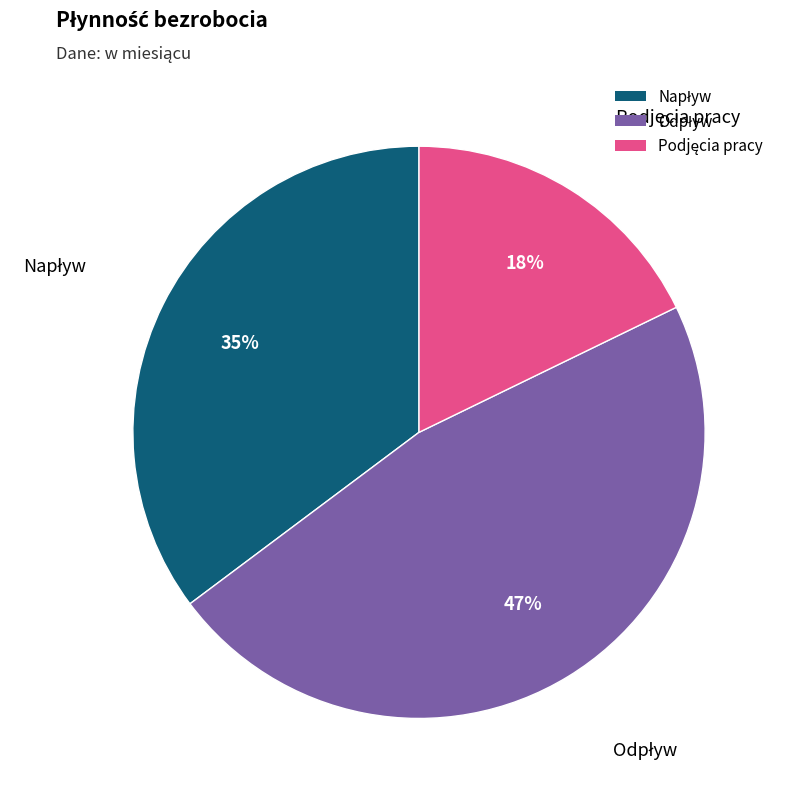

Does any single category account for the majority?

No